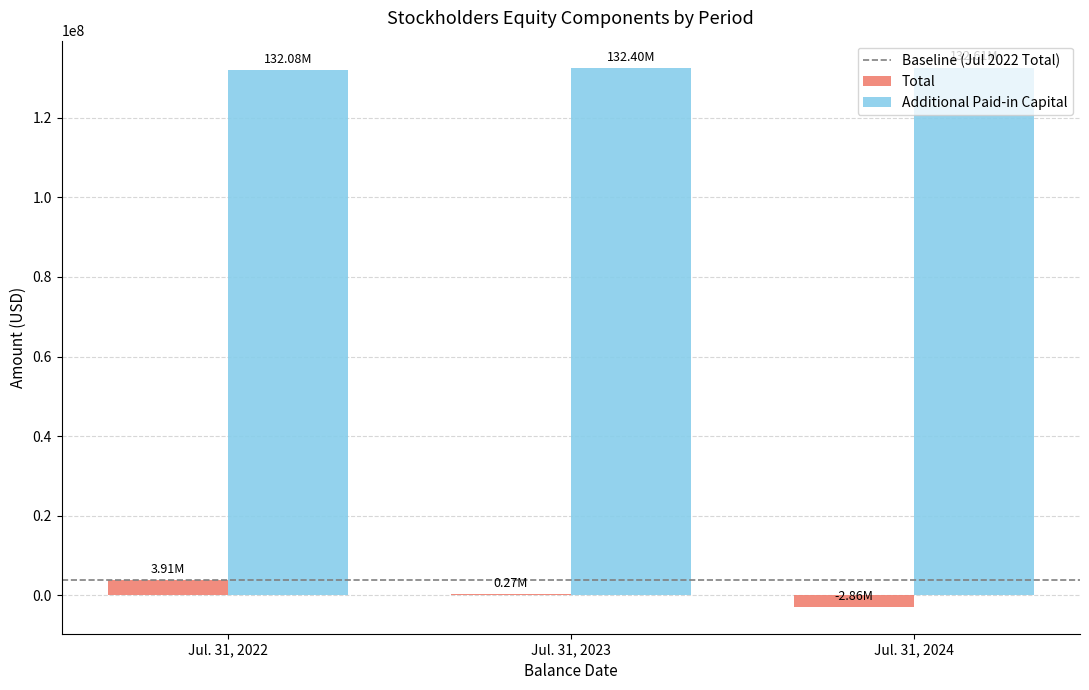

What is the sum of all Additional Paid-in Capital values?

397089000